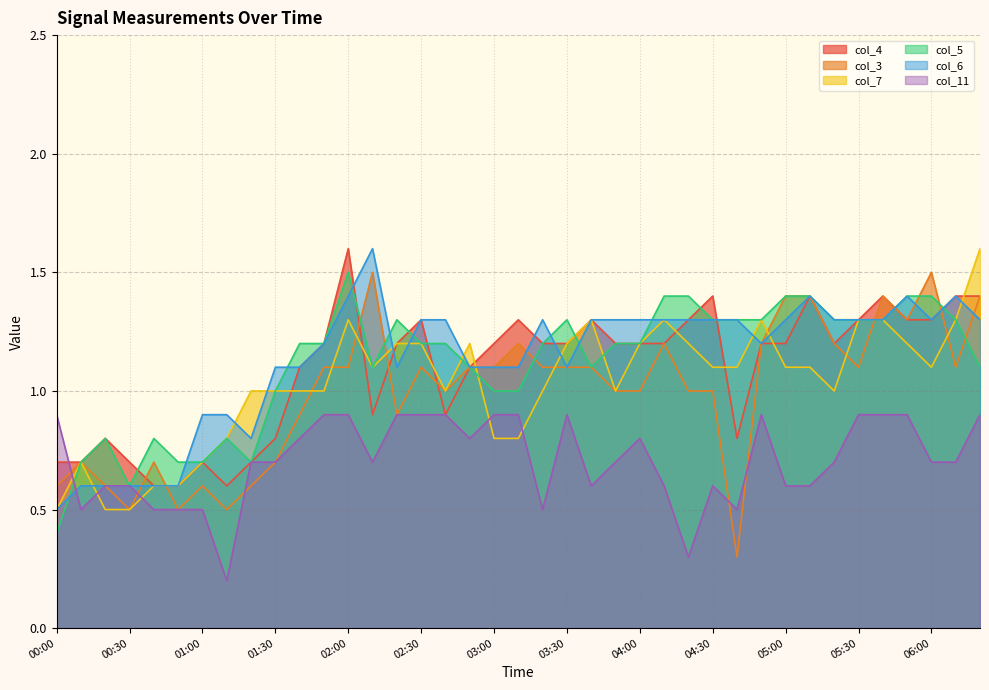

The col_11 series shows 0.5 at 05:40. True or false?

False